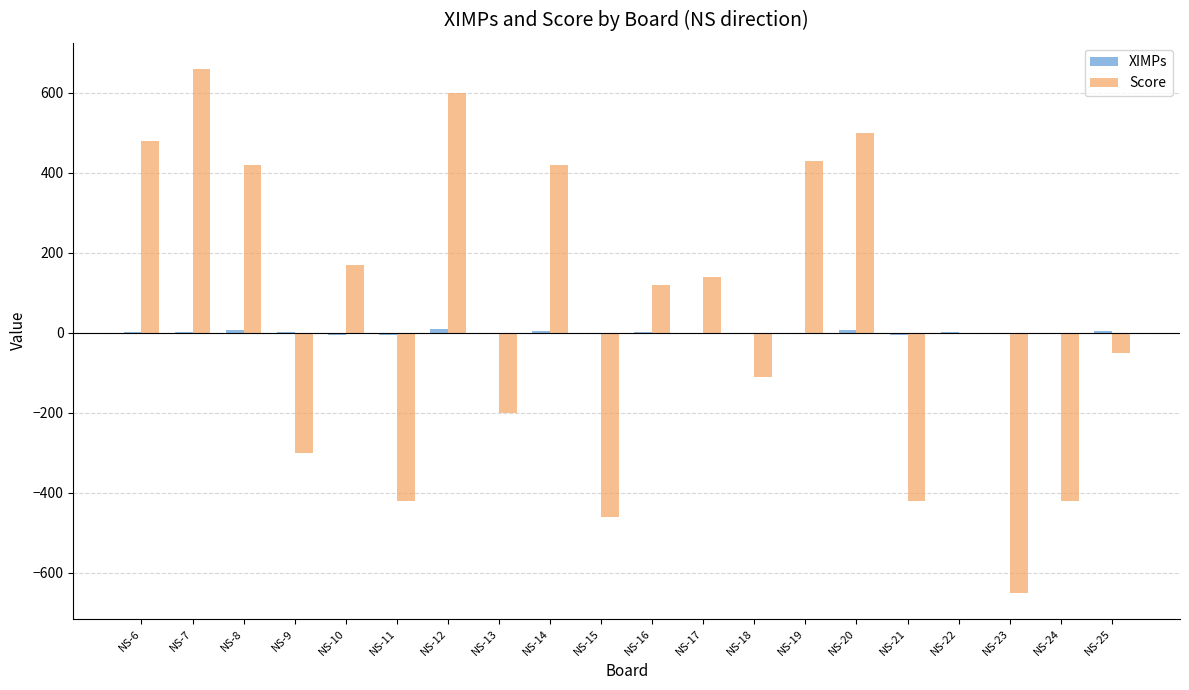

What is the total value across all series at NS-18?

-112.6